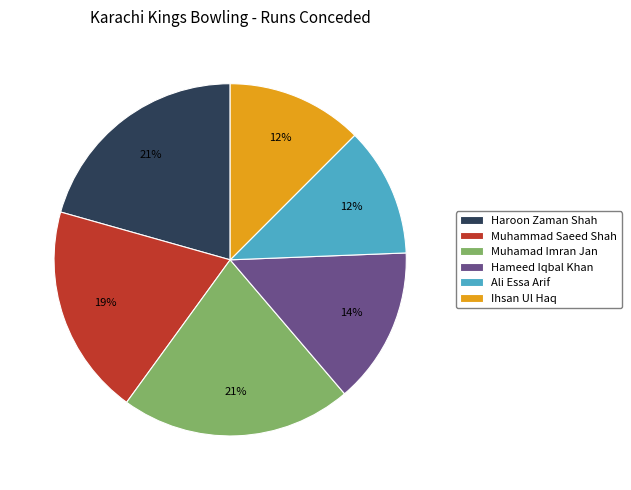

To the nearest percent, what percentage of the pie is Muhammad Saeed Shah?

19%